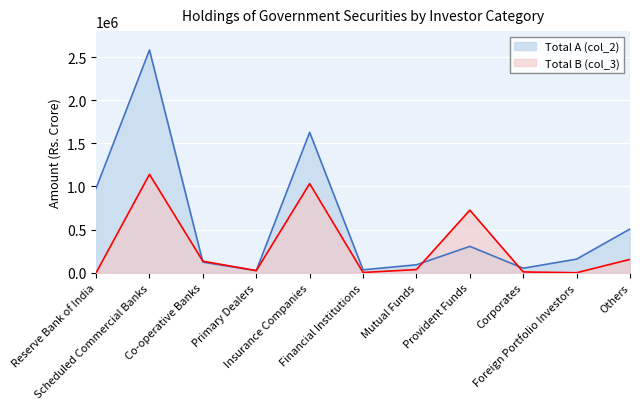

What is the sum of the Total B (col_3) values at Others and Corporates?

165410